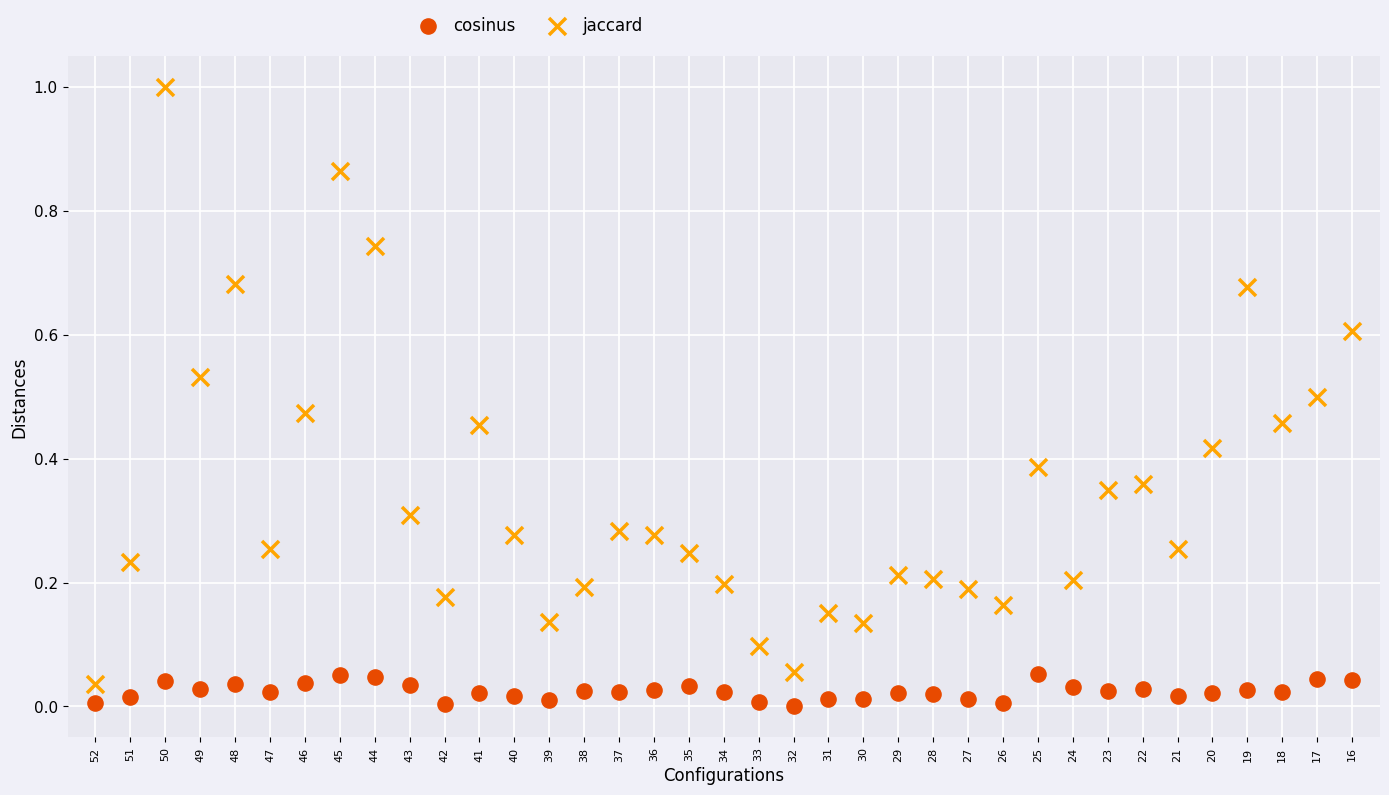

Which series has the largest Y range (max minus min)?

jaccard